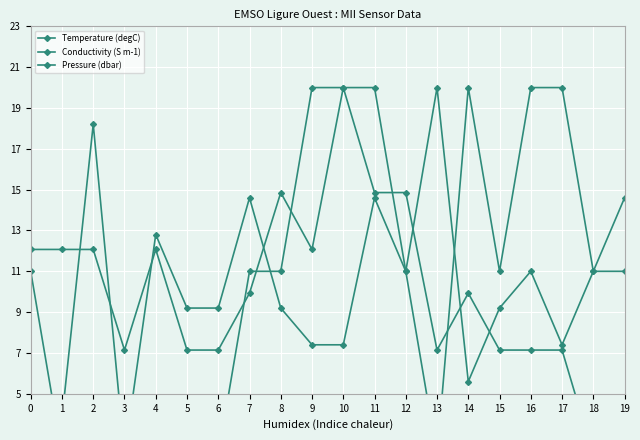

How many interior local valleys does the Conductivity (S m-1) series have?

2